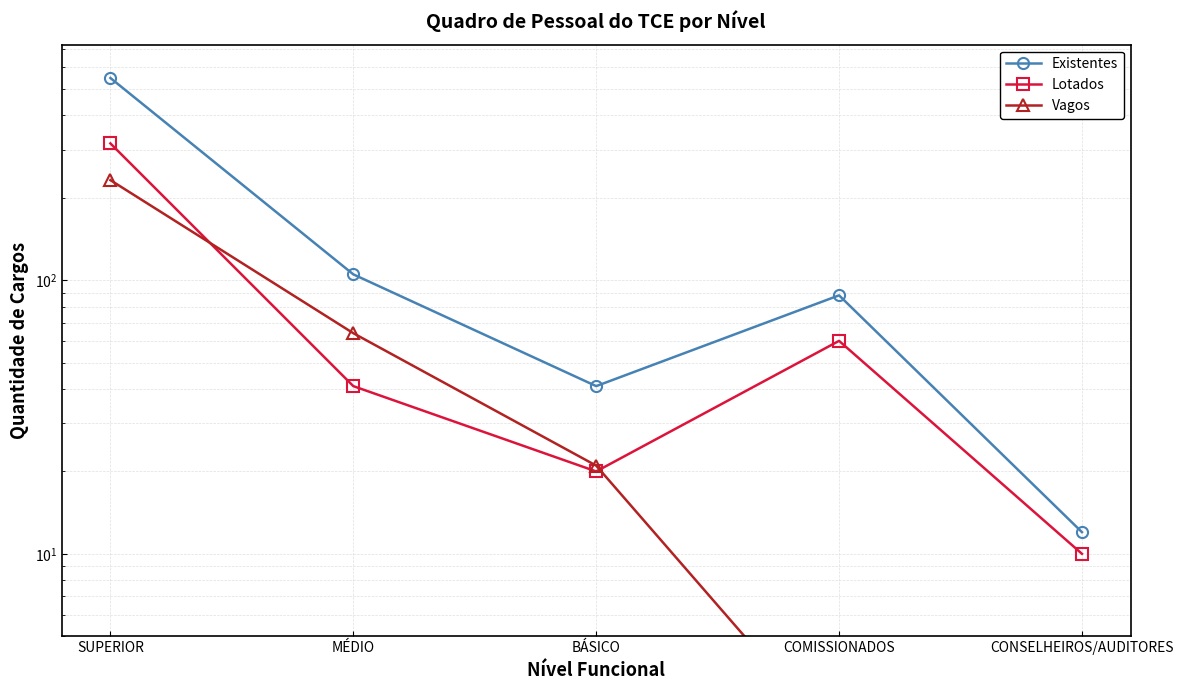

The value of Vagos at CONSELHEIROS/AUDITORES is 3. True or false?

False